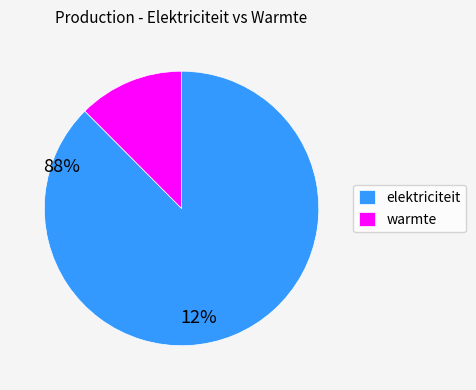

Does any single category account for the majority?

Yes